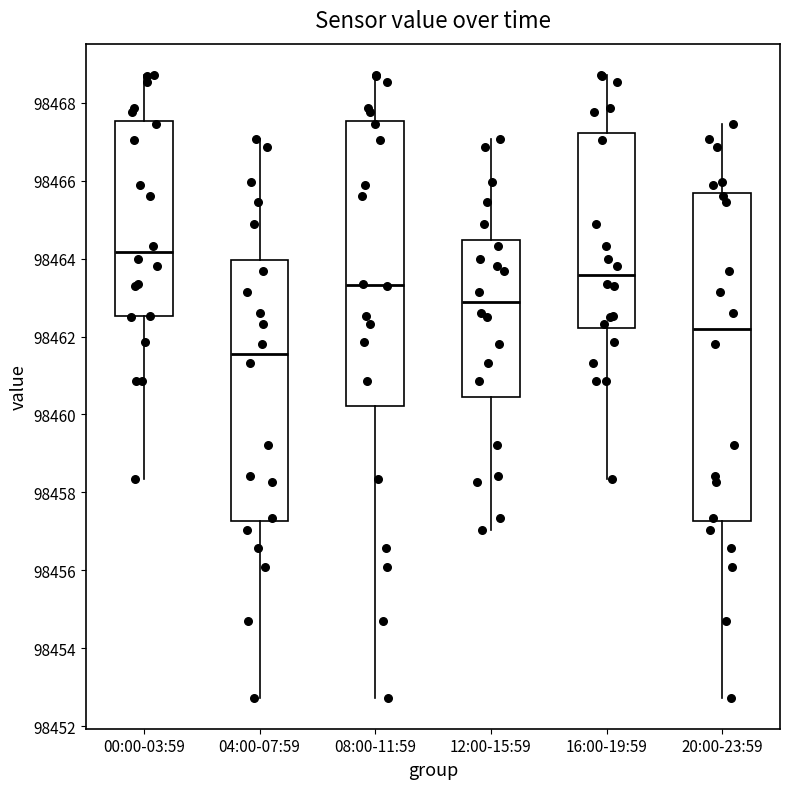

Reading left to right, read every box against the y-axis: the position of its median line, the range the box covers, and the ends of its whiskers. The values are not printed on the chart, so give them approximately, as read against the axis.

00:00-03:59: median 98464.2, box 98462.6 to 98467.6, whiskers 98458.4 to 98468.8
04:00-07:59: median 98461.6, box 98457.2 to 98464.0, whiskers 98452.8 to 98467.0
08:00-11:59: median 98463.4, box 98460.2 to 98467.6, whiskers 98452.8 to 98468.8
12:00-15:59: median 98462.8, box 98460.4 to 98464.4, whiskers 98457.0 to 98467.0
16:00-19:59: median 98463.6, box 98462.2 to 98467.2, whiskers 98458.4 to 98468.8
20:00-23:59: median 98462.2, box 98457.2 to 98465.6, whiskers 98452.8 to 98467.4